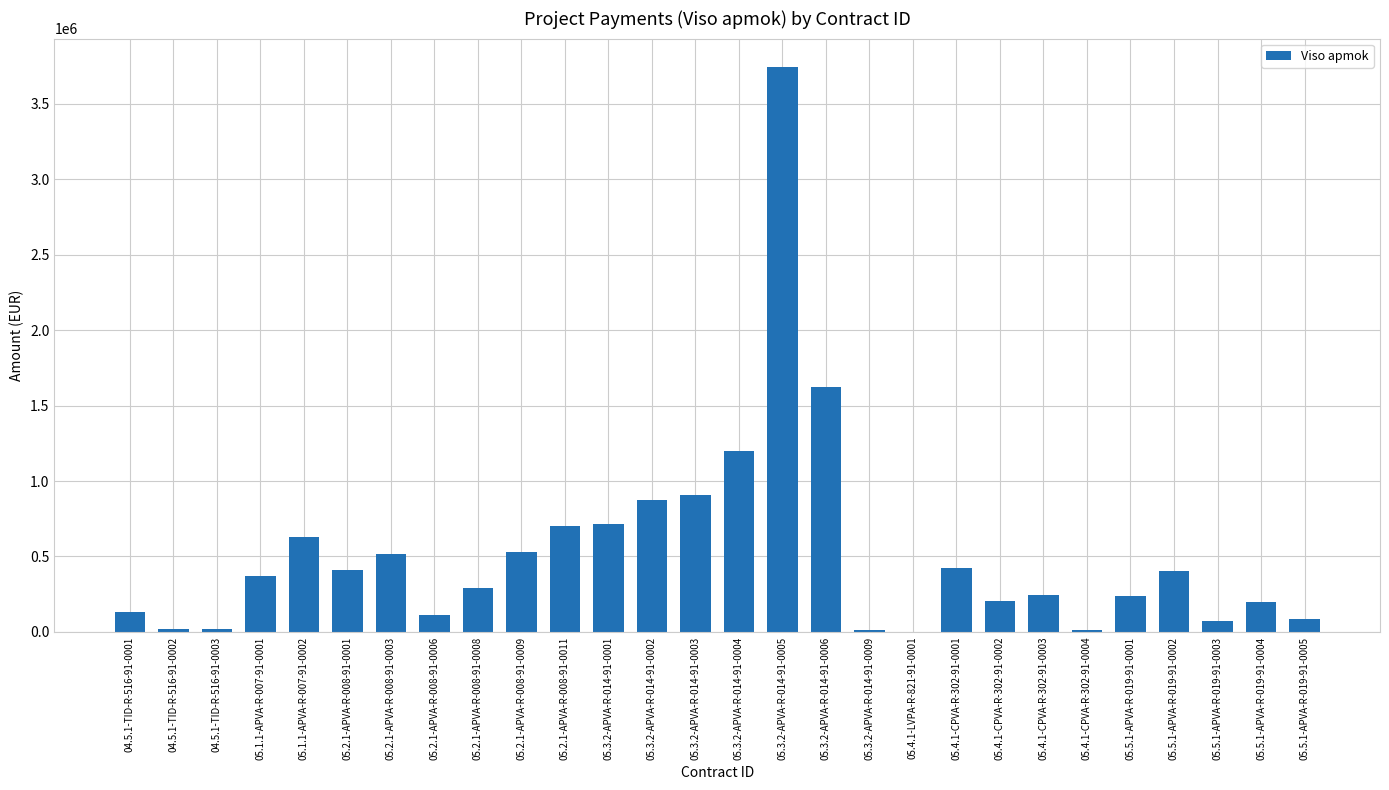

What is the sum of the values at 05.3.2-APVA-R-014-91-0001 and 05.5.1-APVA-R-019-91-0002?

1120764.4